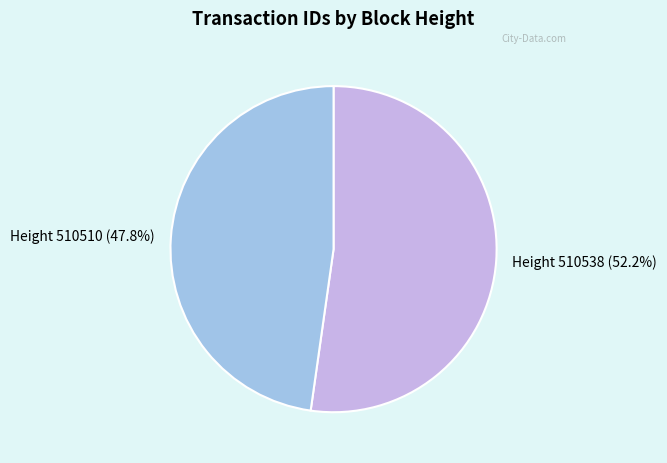

What is the largest slice in the pie chart?

Height 510538 (52.2%)